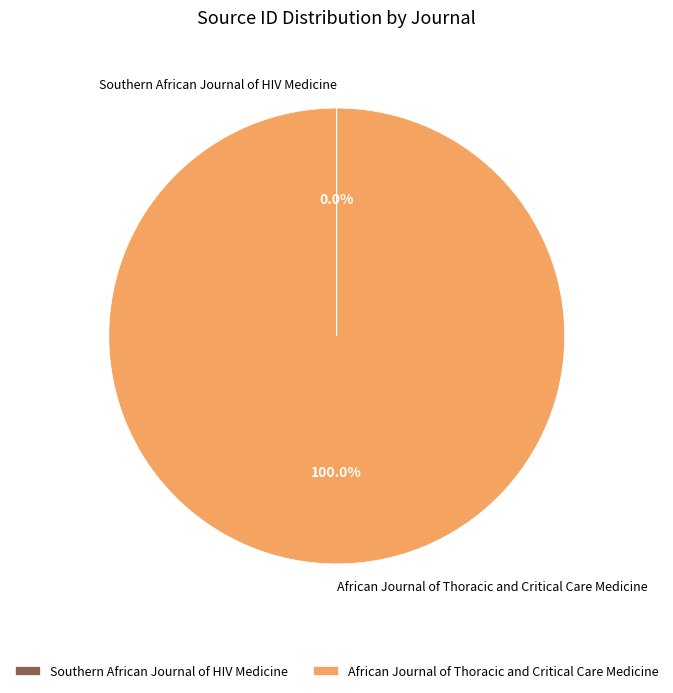

What is the majority slice?

African Journal of Thoracic and Critical Care Medicine